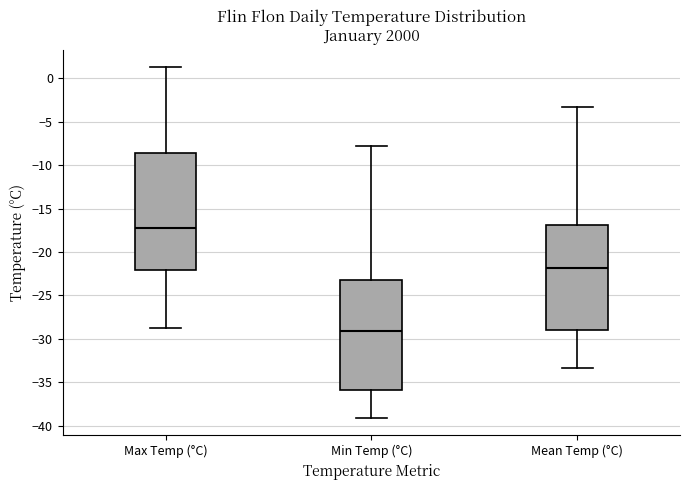

Reading left to right, read every box against the y-axis: the position of its median line, the range the box covers, and the ends of its whiskers. The values are not printed on the chart, so give them approximately, as read against the axis.

Max Temp (°C): median -17.0, box -22.0 to -8.5, whiskers -28.5 to 1.5
Min Temp (°C): median -29.0, box -36.0 to -23.0, whiskers -39.0 to -8.0
Mean Temp (°C): median -22.0, box -29.0 to -17.0, whiskers -33.5 to -3.5